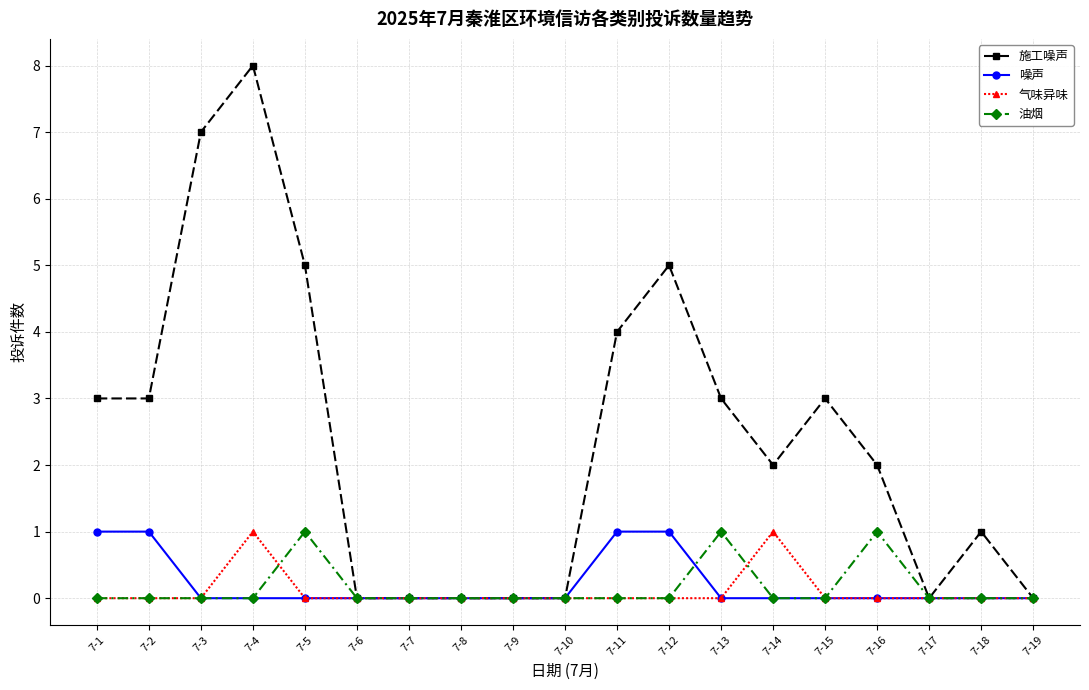

Which series has the largest total across all categories?

施工噪声